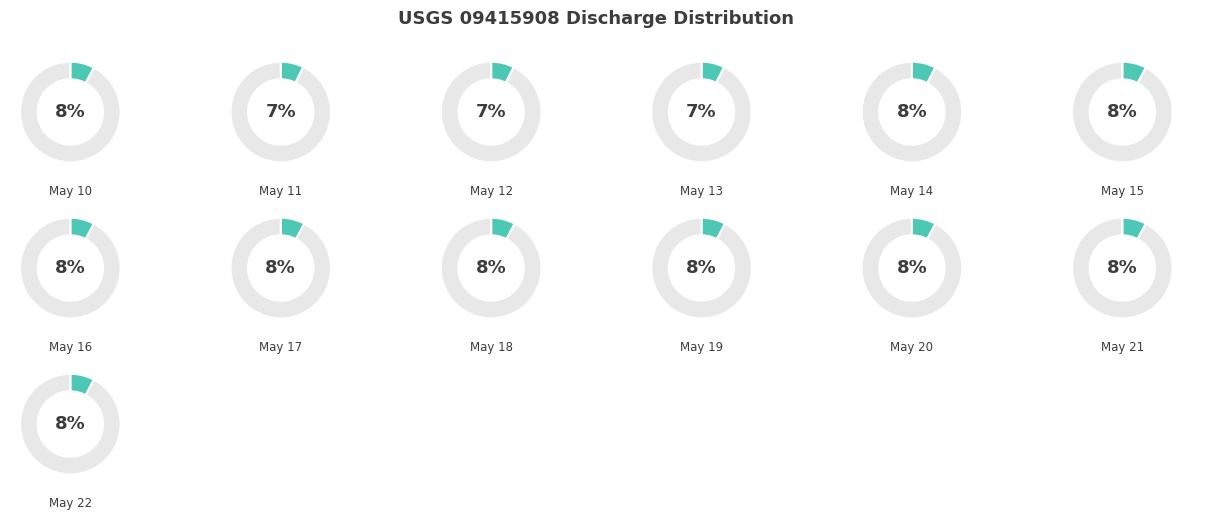

Is the sum of 2002-05-21 and 2002-05-10 greater than half?

No